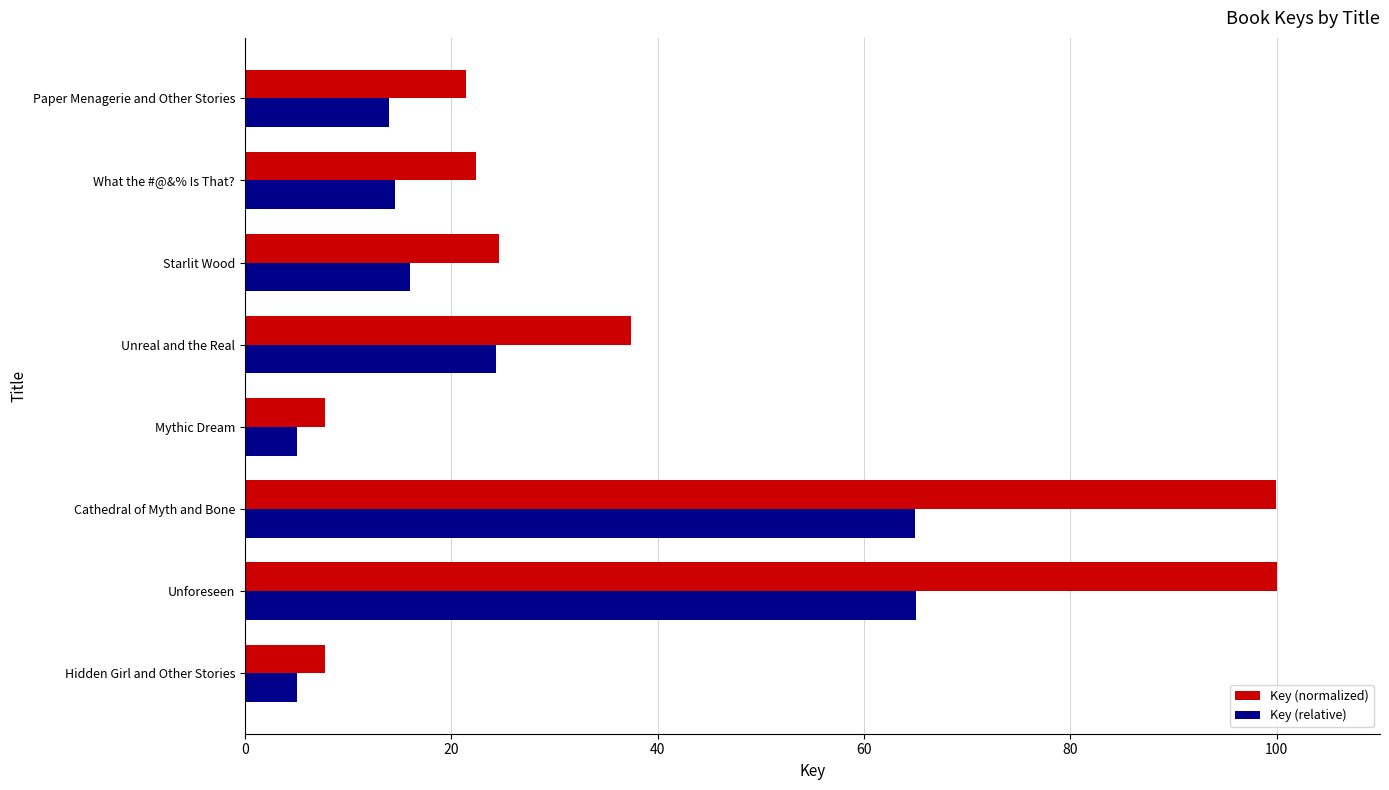

Rank the series by their average value, from lowest to highest.

Key (relative), Key (normalized)